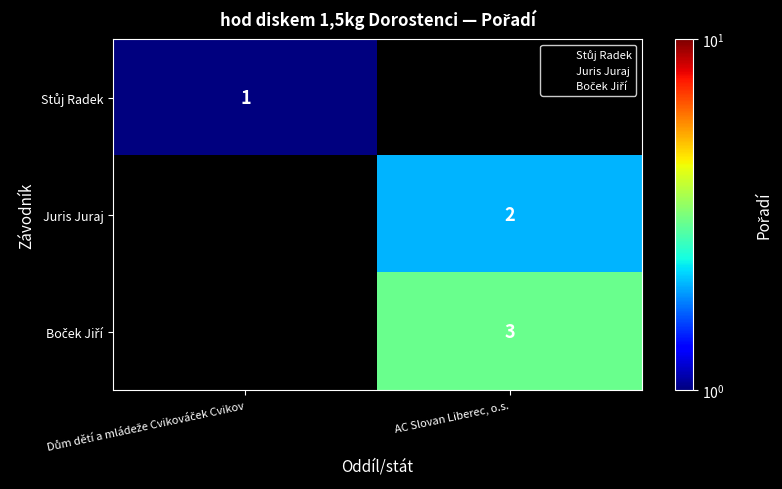

Which has a higher value, Dům dětí a mládeže Cvikováček Cvikov or AC Slovan Liberec, o.s.?

AC Slovan Liberec, o.s.